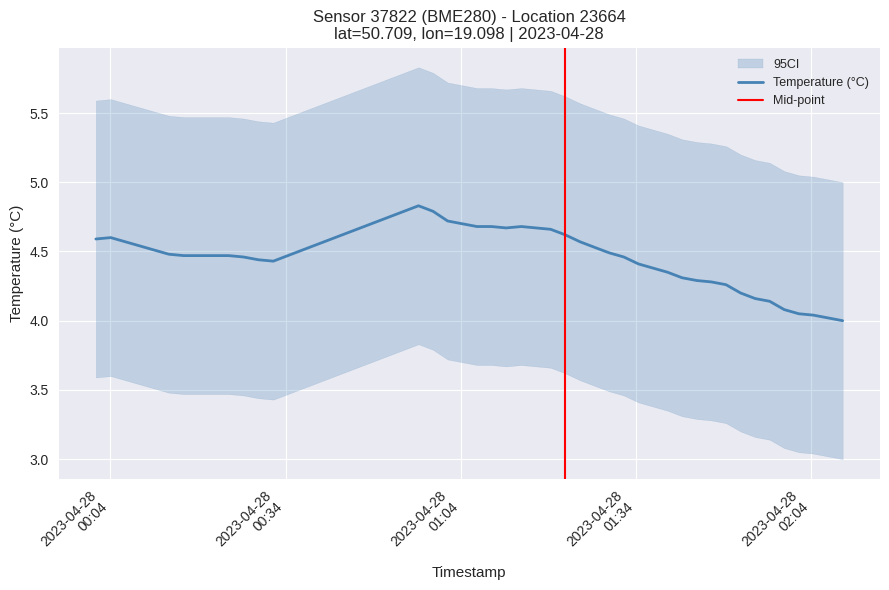

What is the highest value of the Temperature (°C) series?

4.8